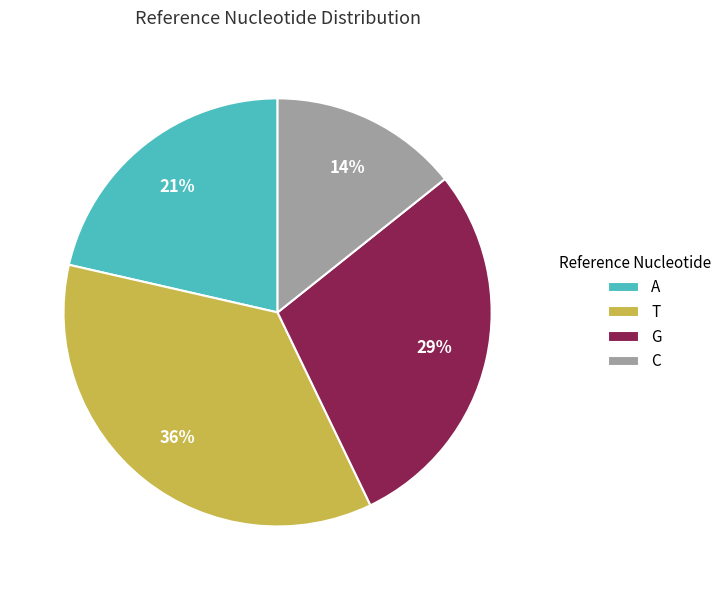

Which has a higher value, A or G?

G